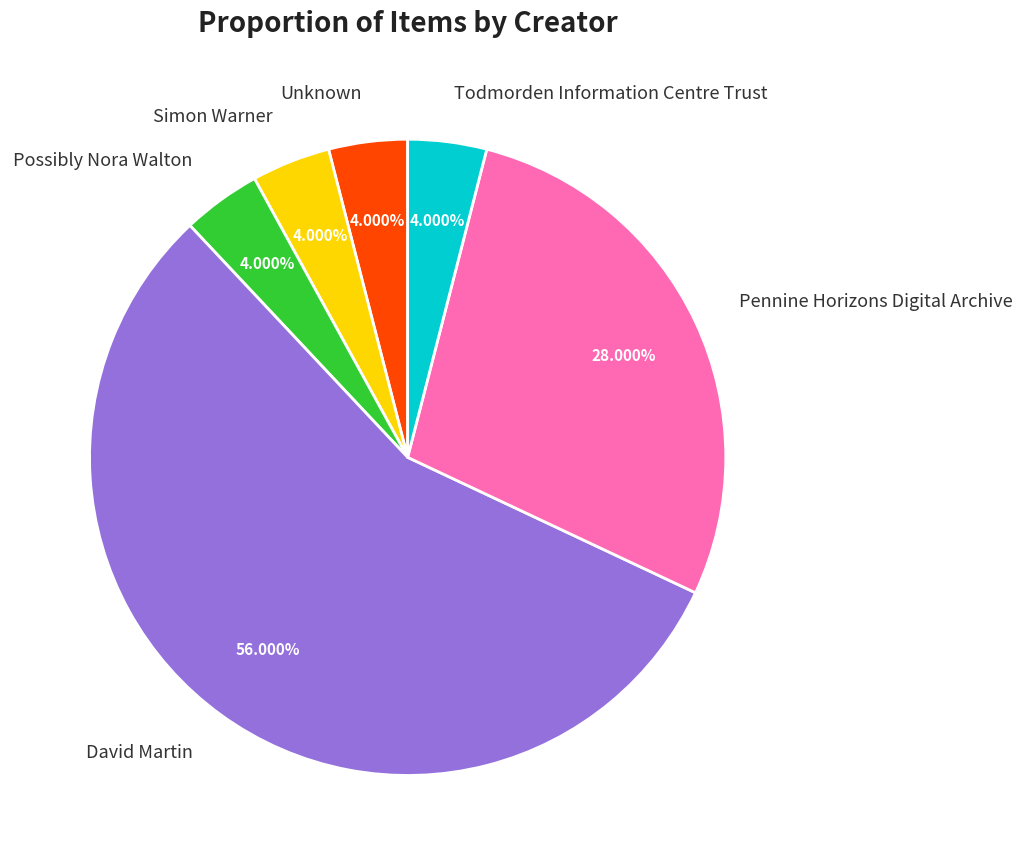

To the nearest percent, what percentage of the pie is Pennine Horizons Digital Archive?

28%